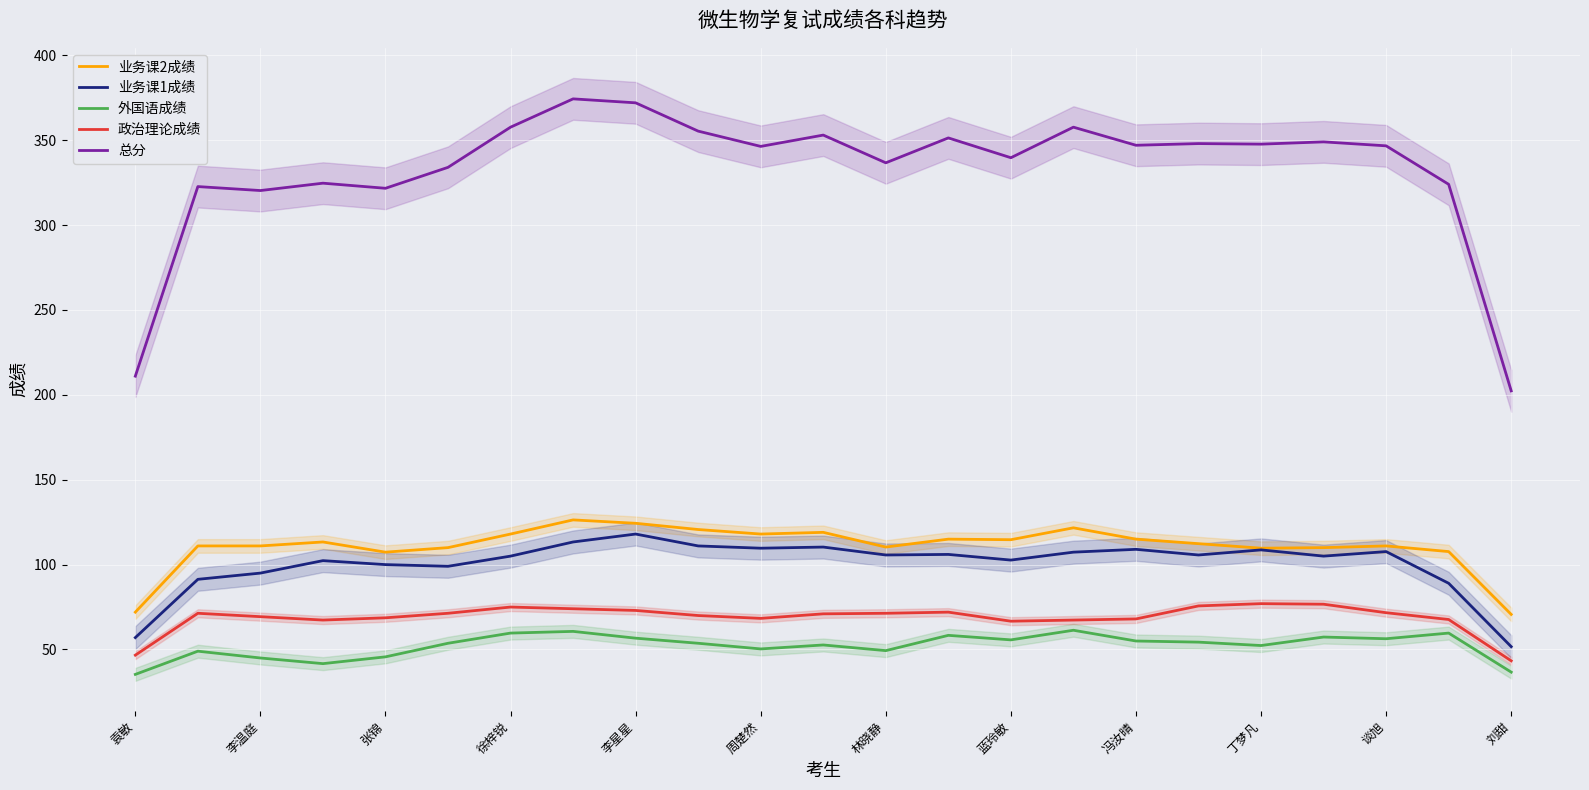

True or false: 政治理论成绩 and 业务课1成绩 cross at least once.

False